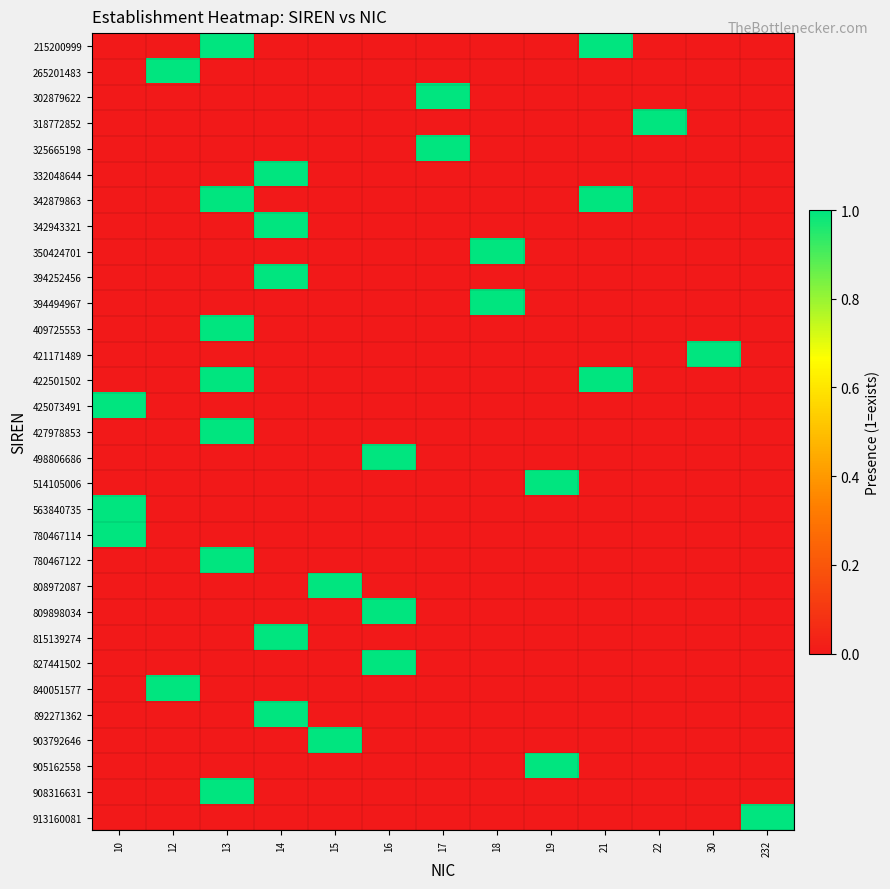

How many series are shown in this chart?

31